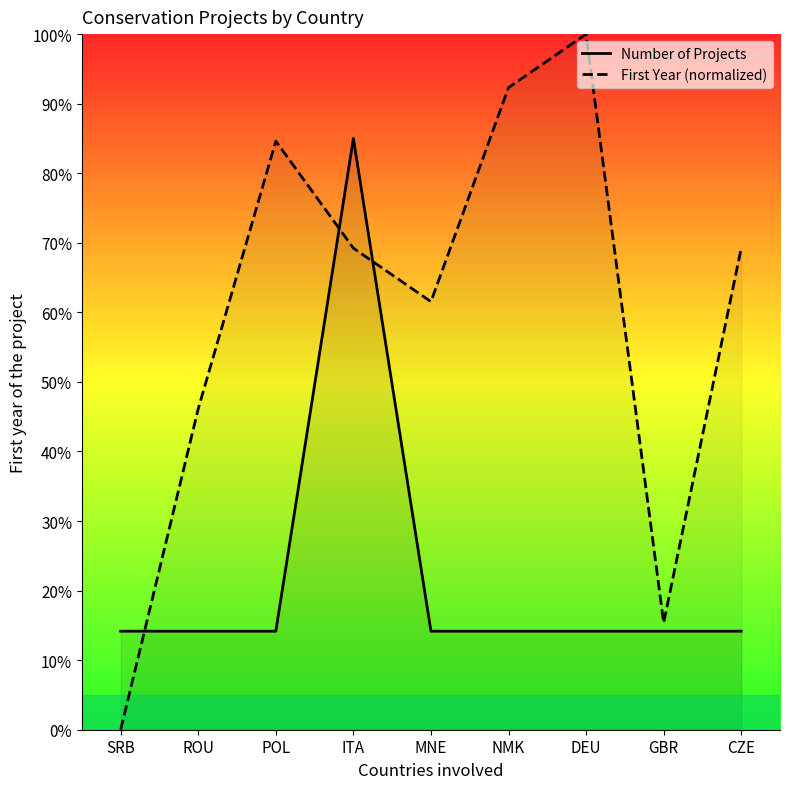

At how many categories does at least one series exceed 81?

4